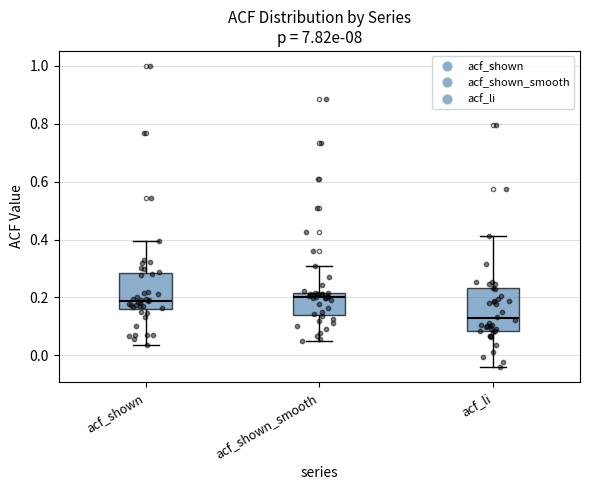

Which box is the tallest, from its lower edge to its upper edge?

acf_li